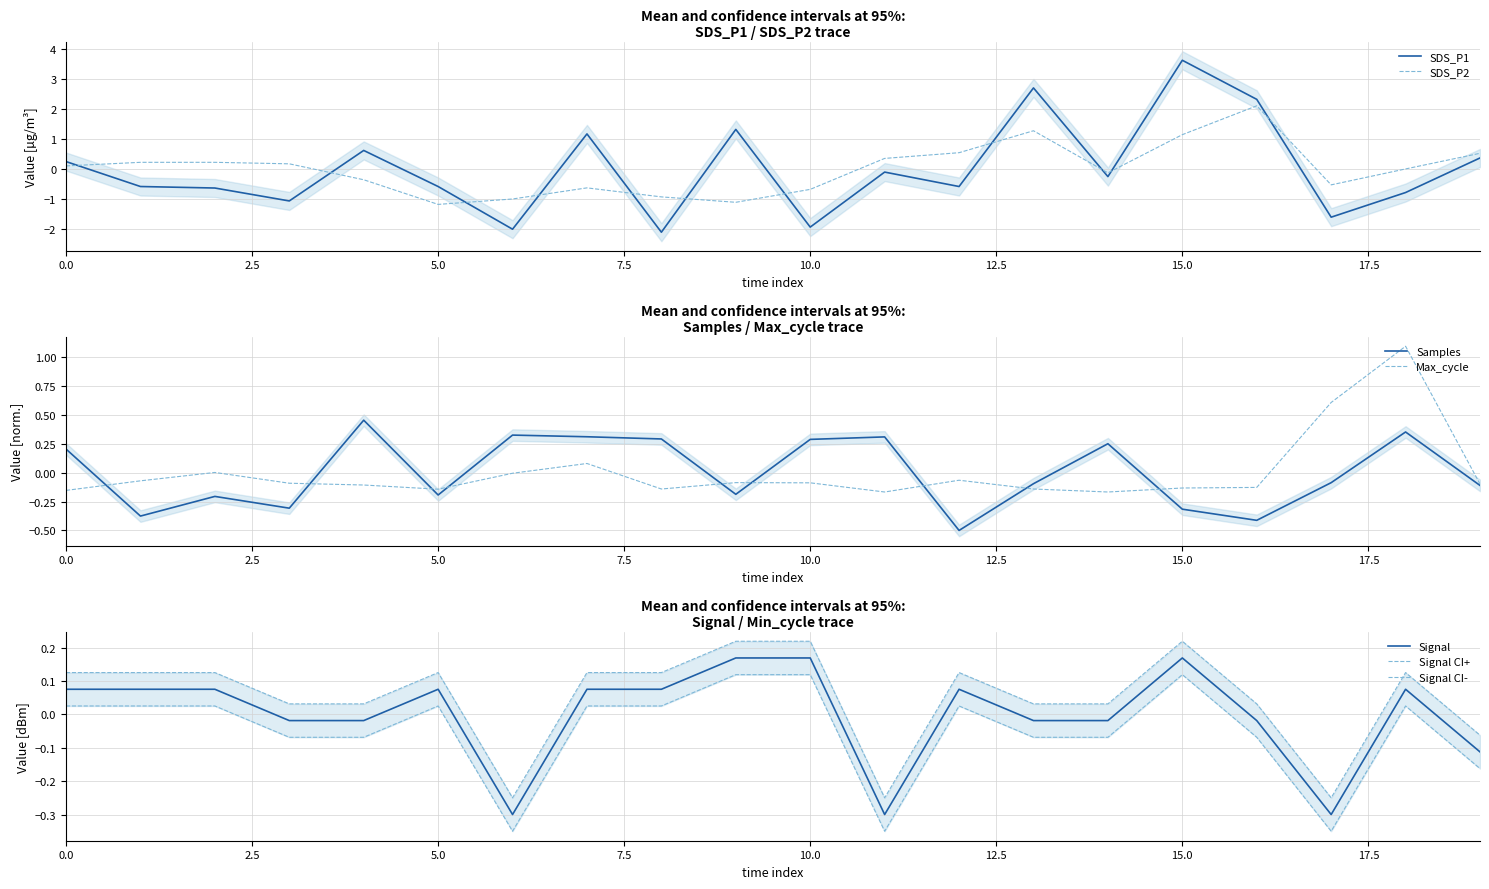

What is the difference between the maximum and second lowest values in the Max_cycle series?

1.3